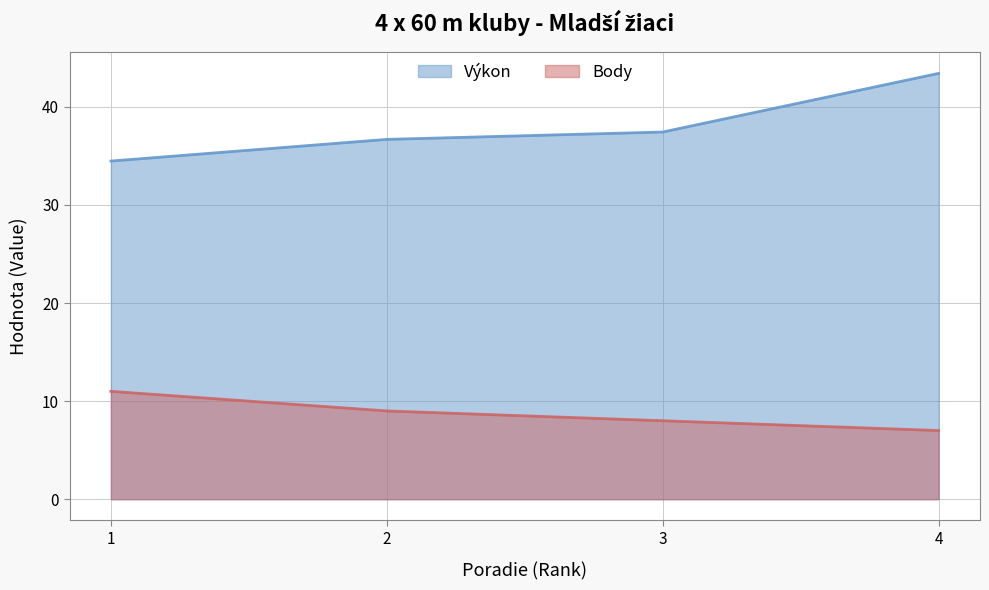

What is the sum of the Body values at 3 and 1?

19.0